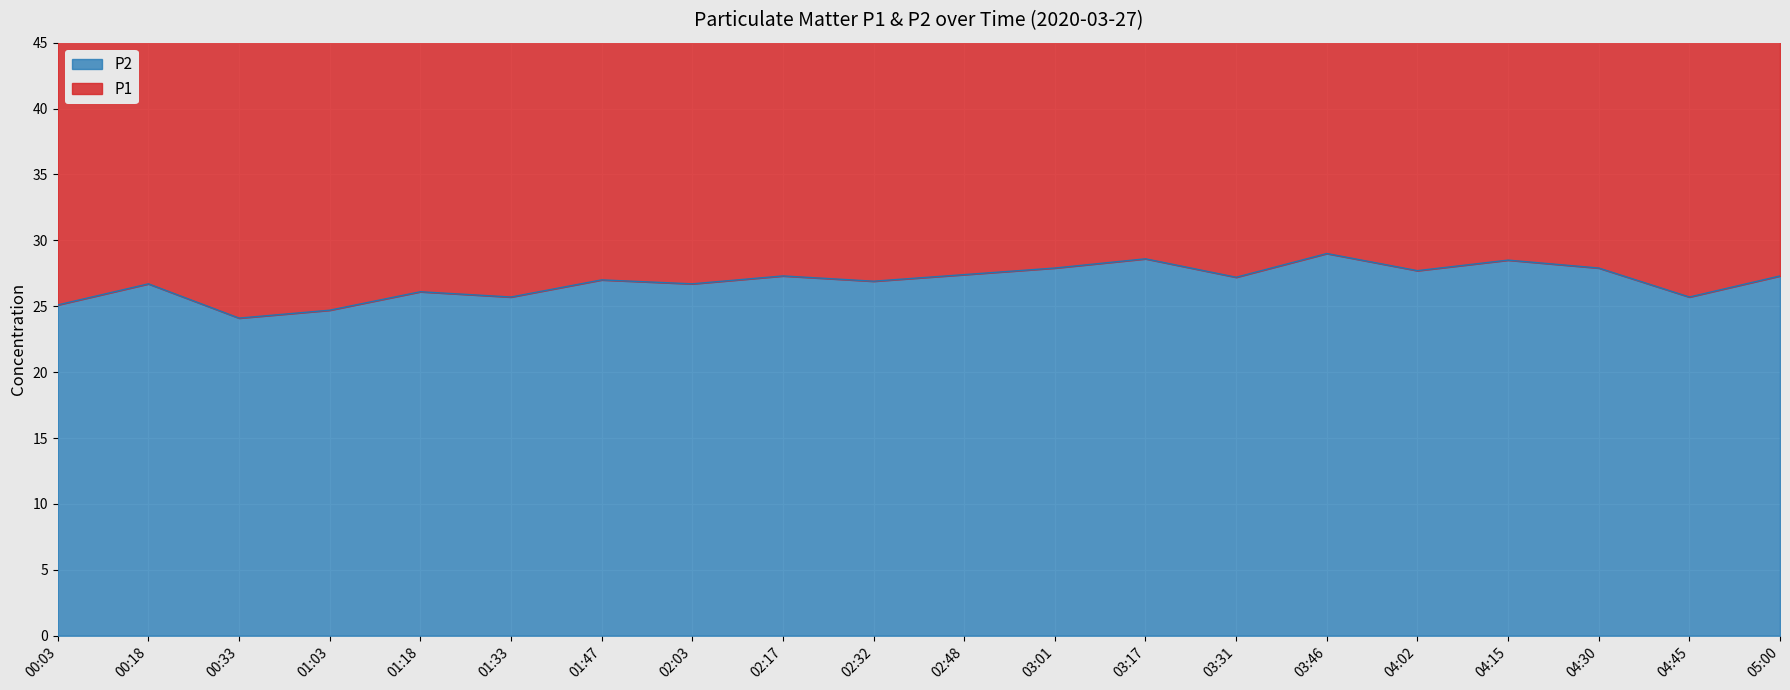

True or false: P2 and P1 cross at least once.

False